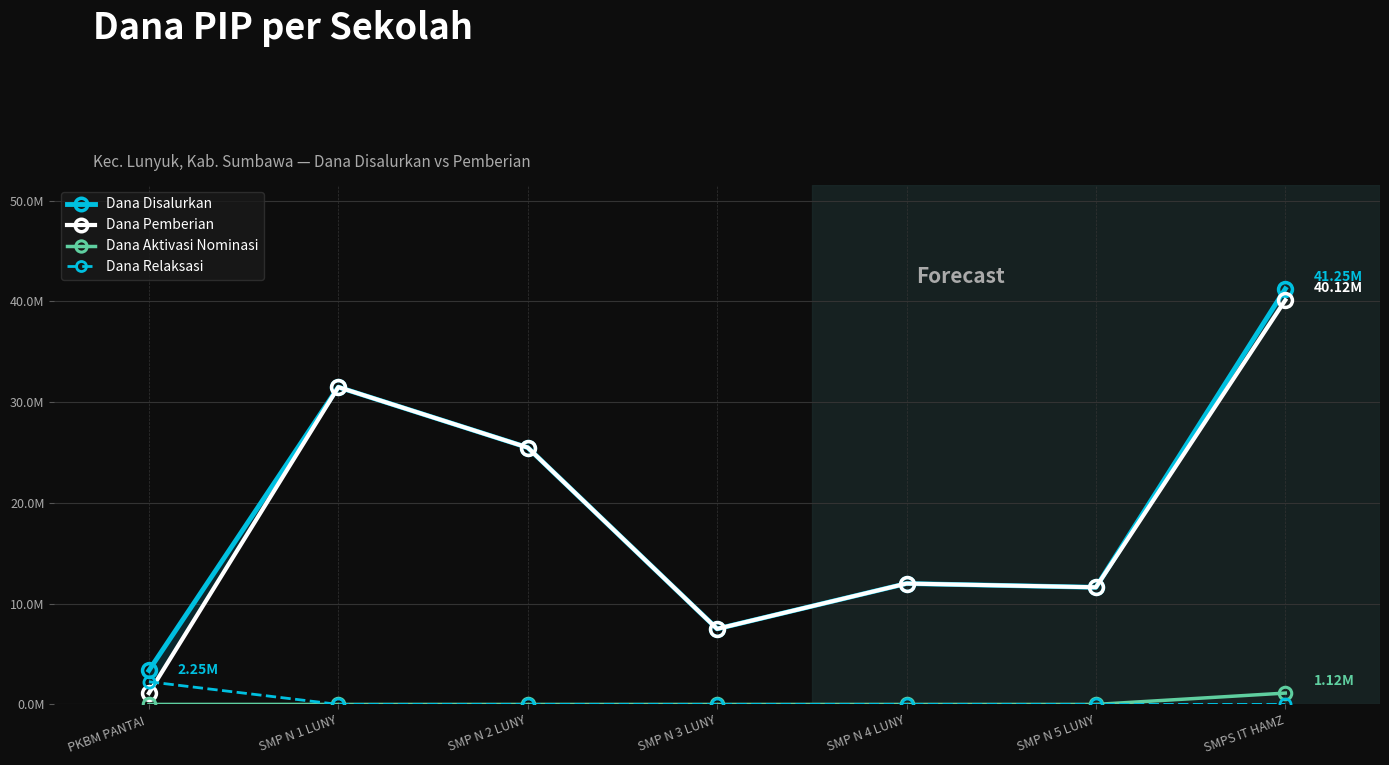

What is the label of the 3rd point from the left?

SMP N 2 LUNY